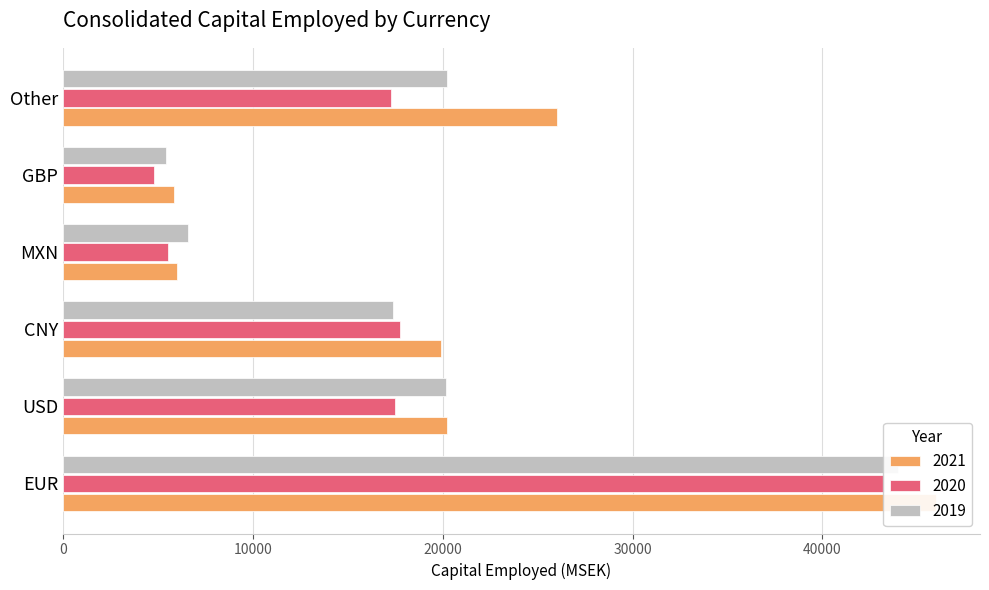

True or false: 2021 has a value of 28972 at EUR.

False